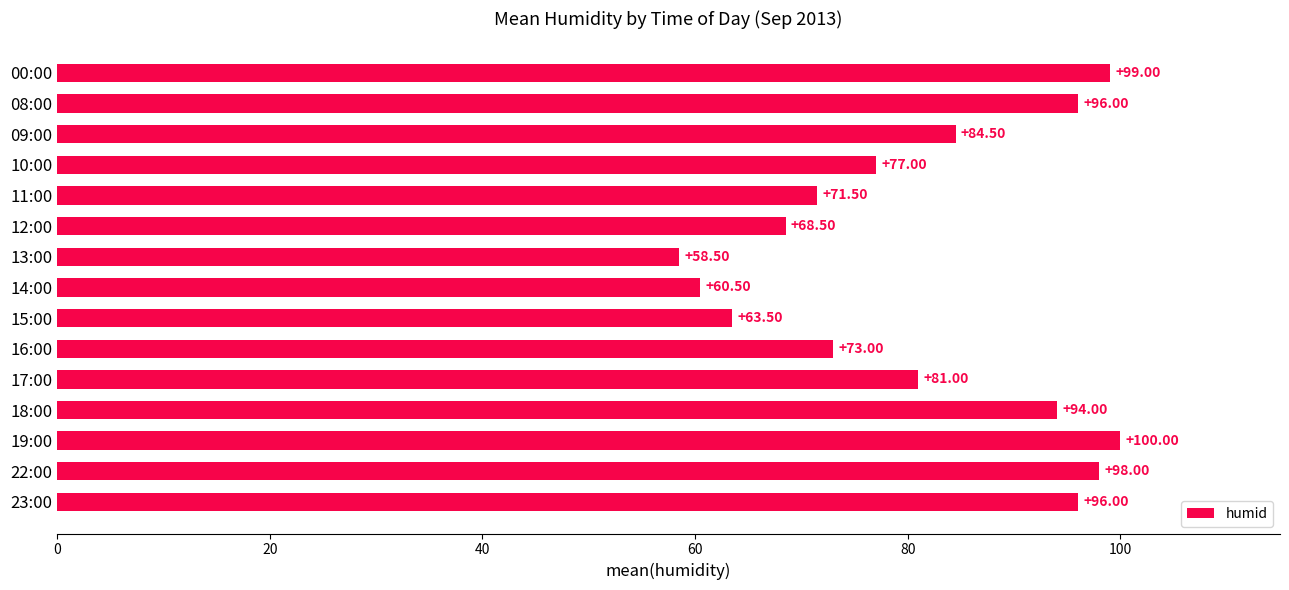

Which category has the highest value across all series?

19:00